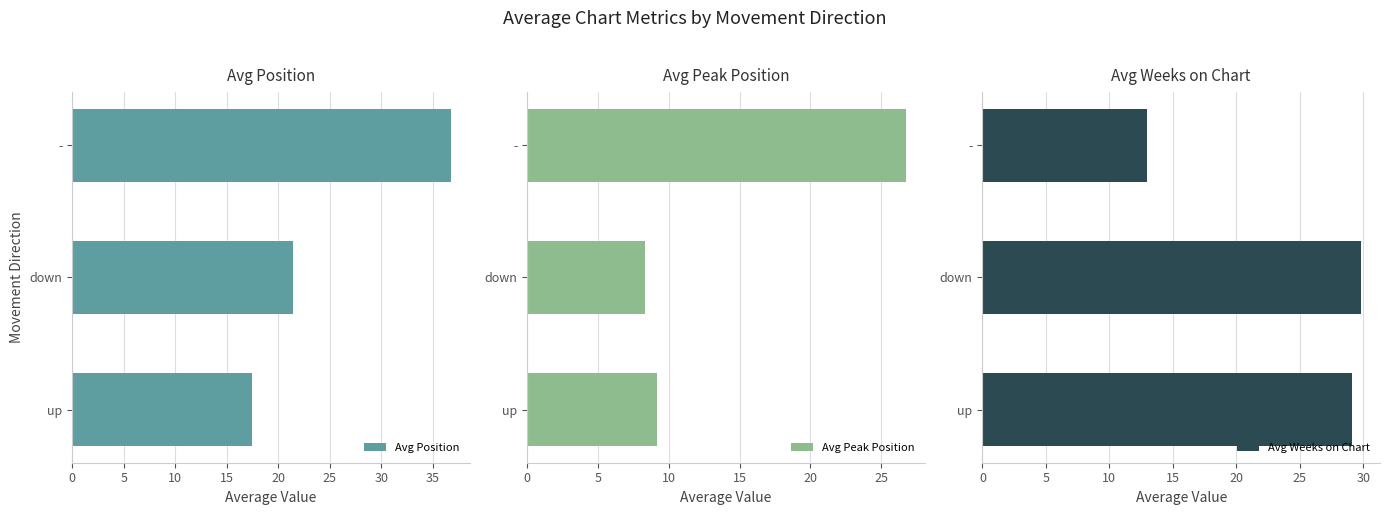

Reading left to right, transcribe all the data shown in this chart.

Avg Position: 17.5	21.4	36.8
Avg Peak Position: 9.2	8.3	26.8
Avg Weeks on Chart: 29.1	29.8	13.0